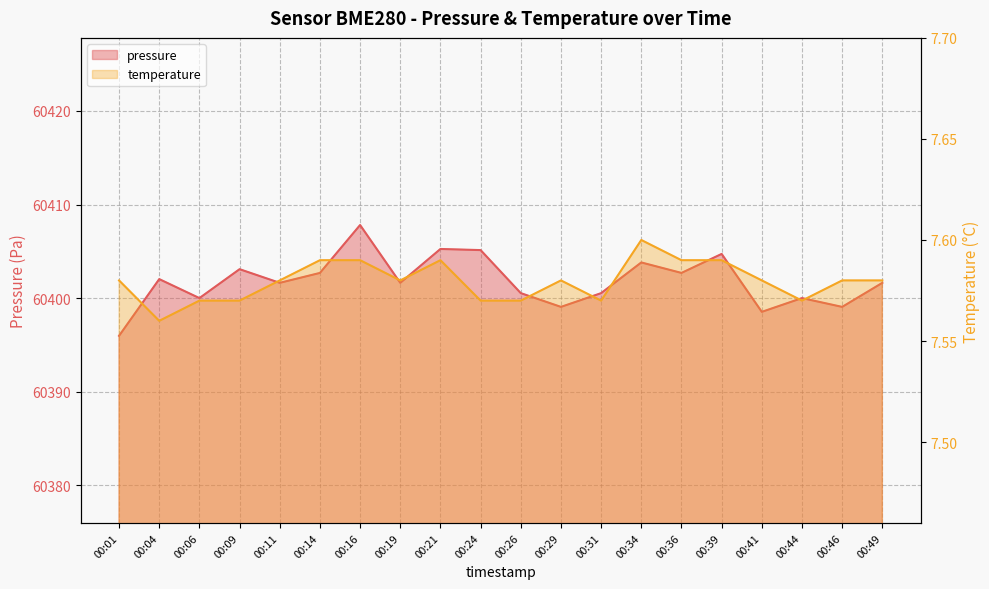

The value of temperature at 00:09 is 7.6. True or false?

True